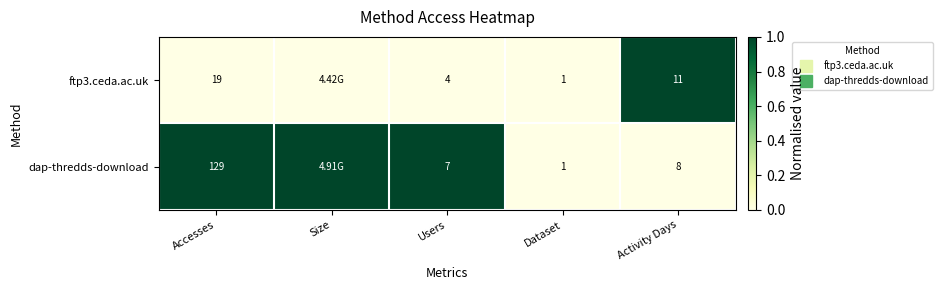

What is the difference between the maximum and minimum values in the dap-thredds-download series?

1